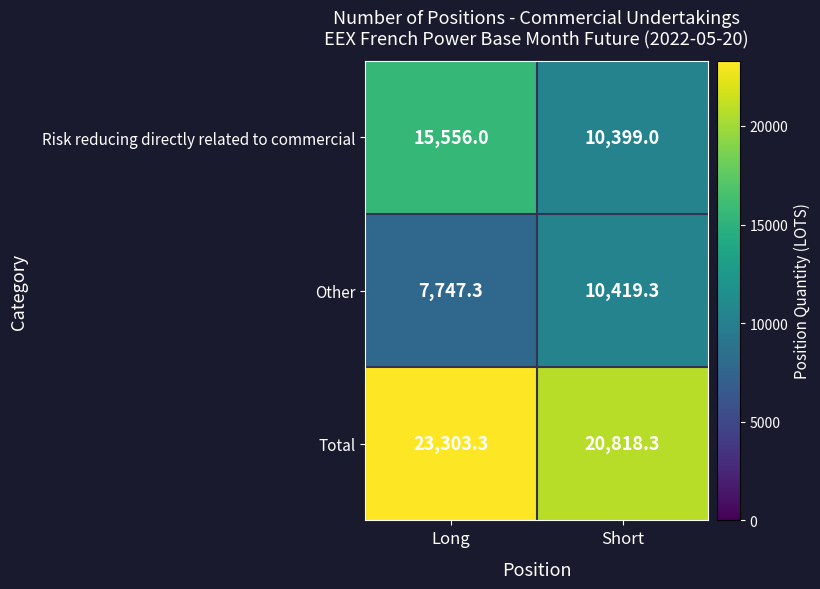

At which label is Other closest to 9083?

Long